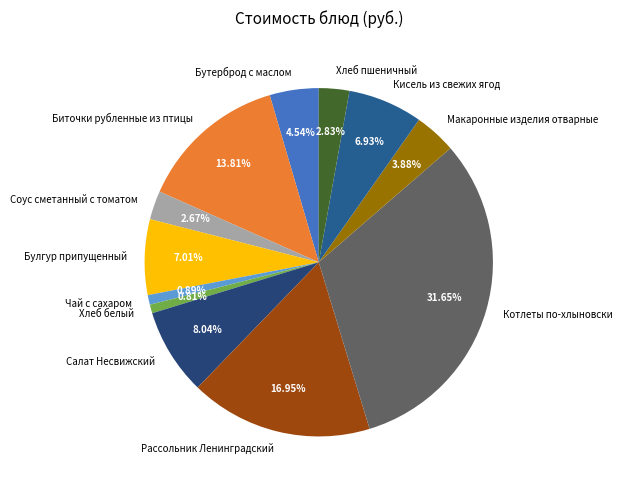

True or false: Рассольник Ленинградский accounts for 17% of the total.

True